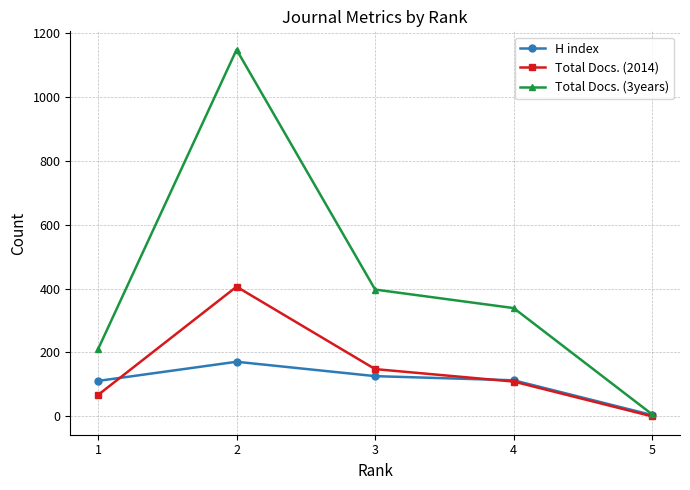

How many values in the H index series are below 113?

2